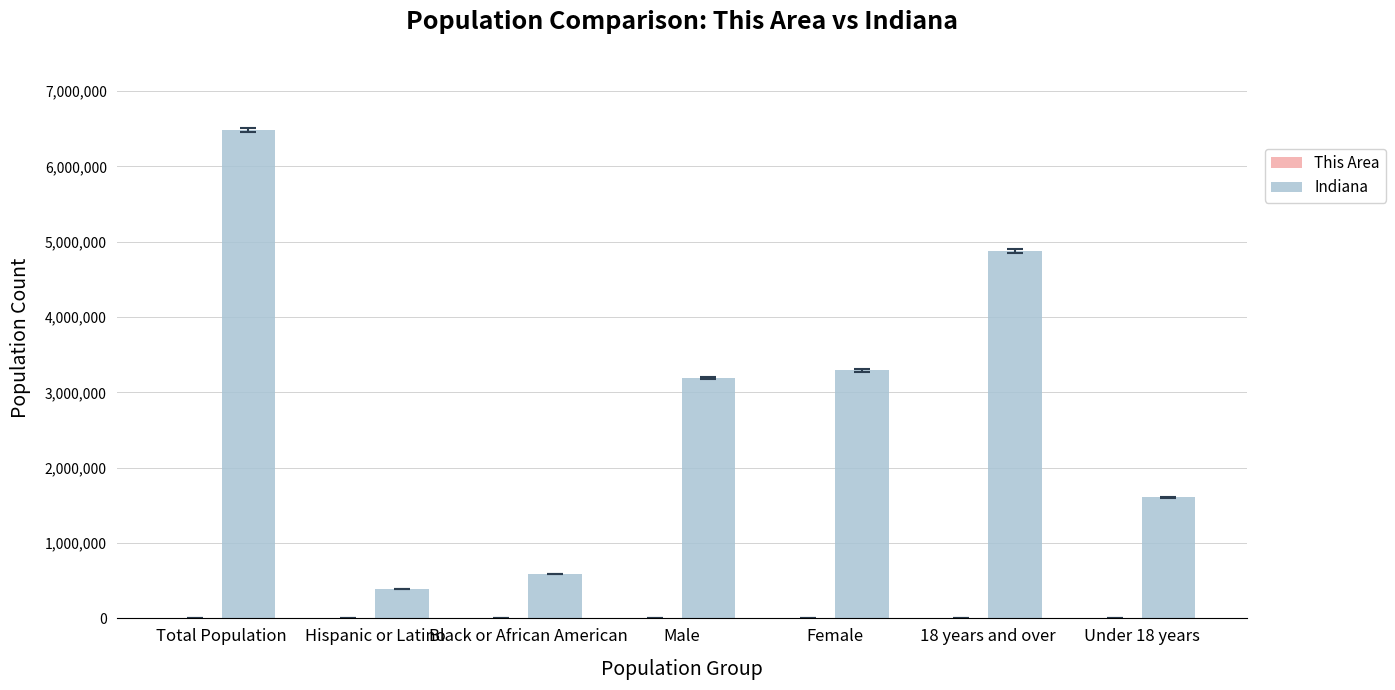

Count the number of categories in the chart.

7